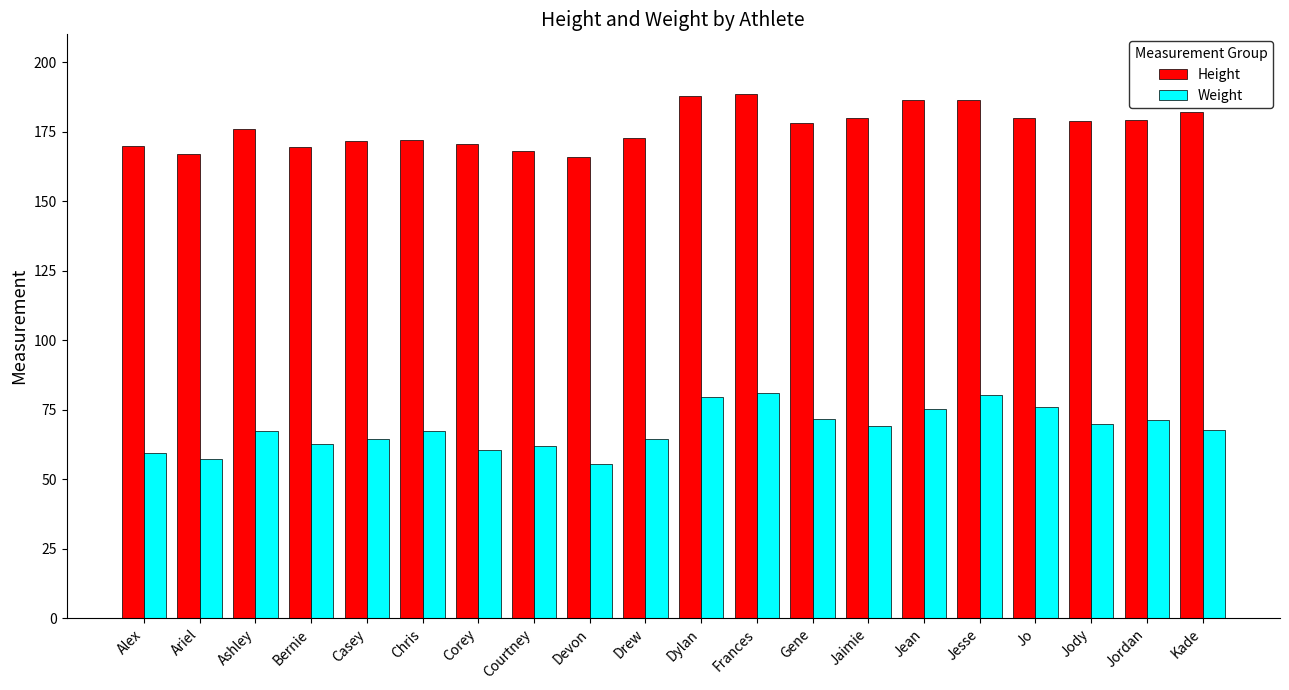

What is the average value of the Weight series?

68.1